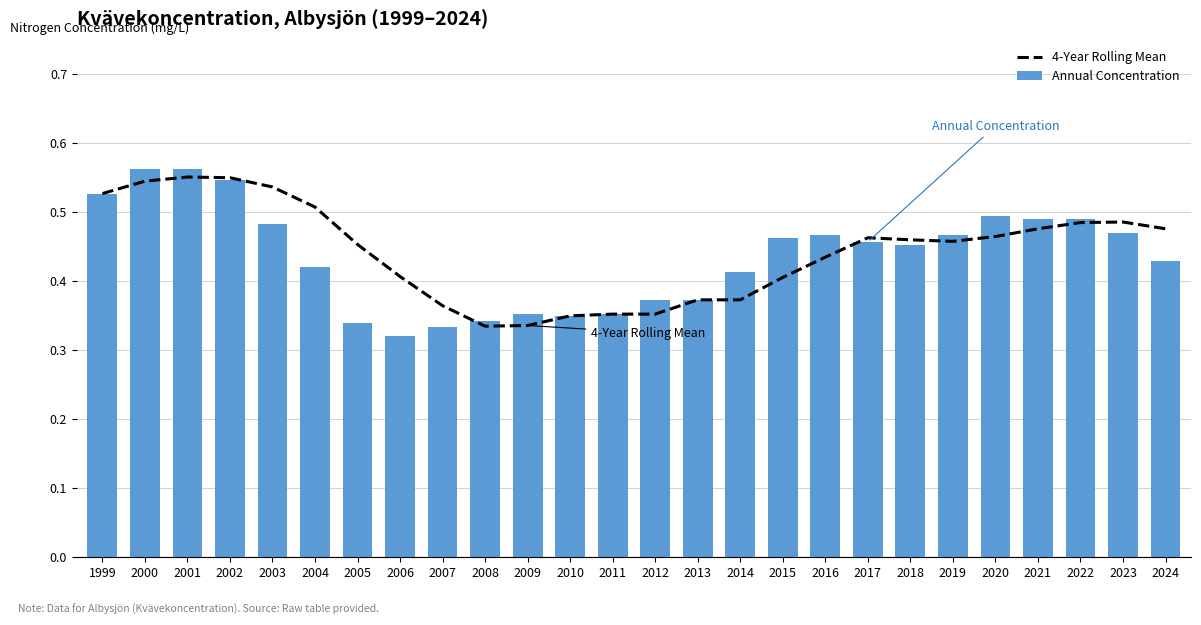

How many Annual Concentration values are between 0 and 1?

26